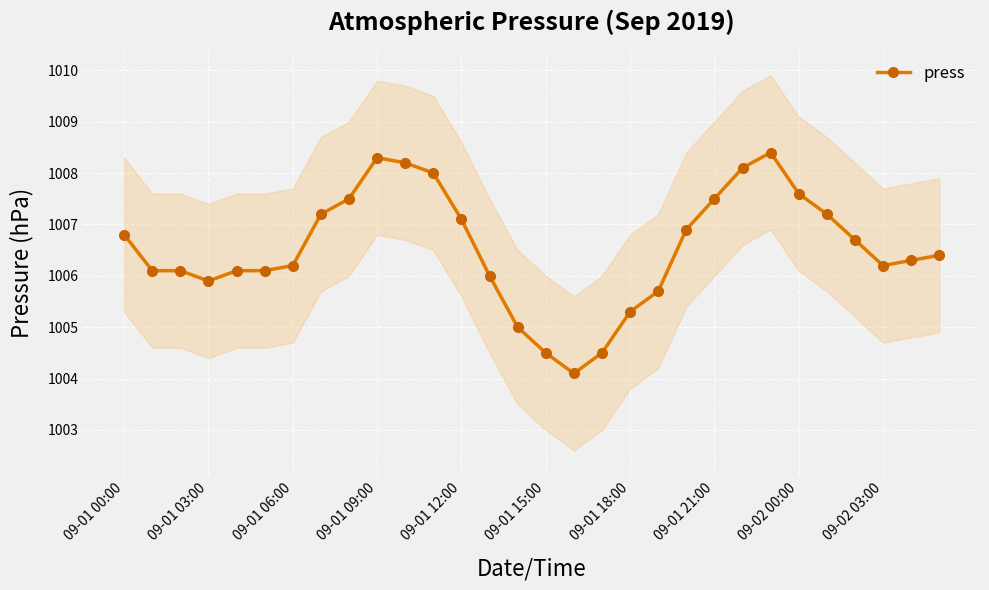

Reading left to right, extract all data points from this chart.

1006.8	1006.1	1006.1	1005.9	1006.1	1006.1	1006.2	1007.2	1007.5	1008.3	1008.2	1008.0	1007.1	1006.0	1005.0	1004.5	1004.1	1004.5	1005.3	1005.7	1006.9	1007.5	1008.1	1008.4	1007.6	1007.2	1006.7	1006.2	1006.3	1006.4